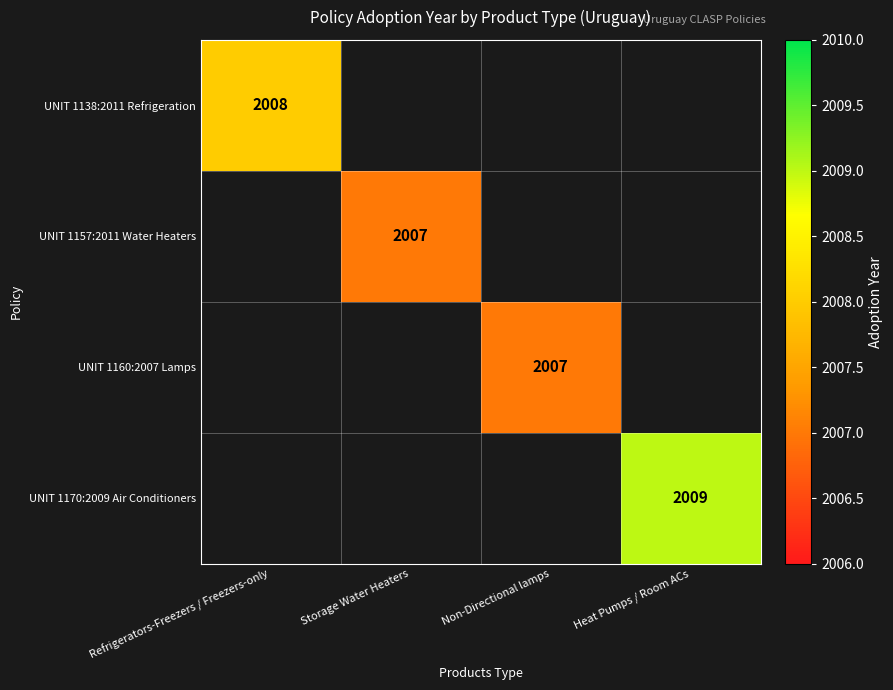

True or false: UNIT 1157:2011 Water Heaters has a value of 3026 at Storage Water Heaters.

False